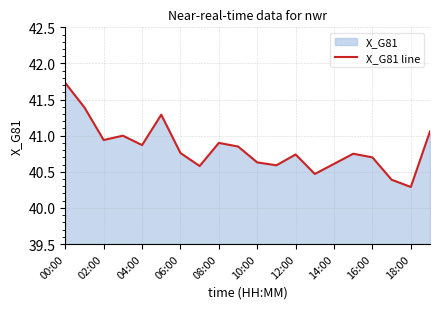

Which has a higher value, 18:00 or 06:00?

06:00